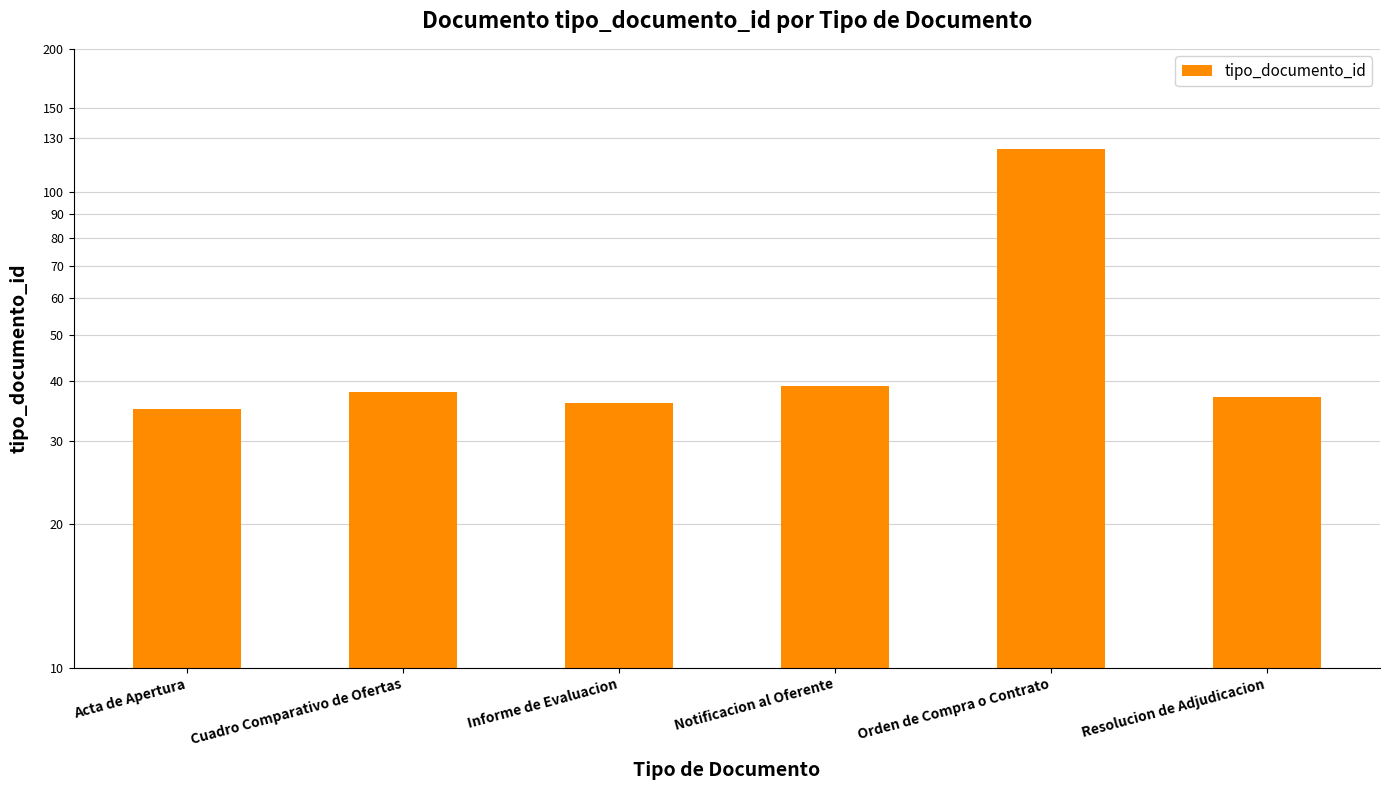

Rank the categories by value from highest to lowest.

Orden de Compra o Contrato, Notificacion al Oferente, Cuadro Comparativo de Ofertas, Resolucion de Adjudicacion, Informe de Evaluacion, Acta de Apertura